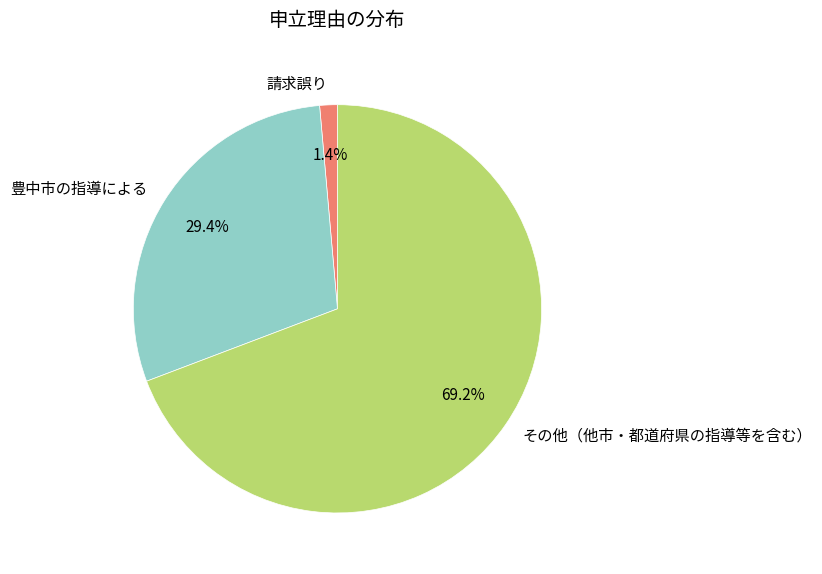

Approximately how many times larger is the value at 豊中市の指導による compared to 請求誤り?

21.0